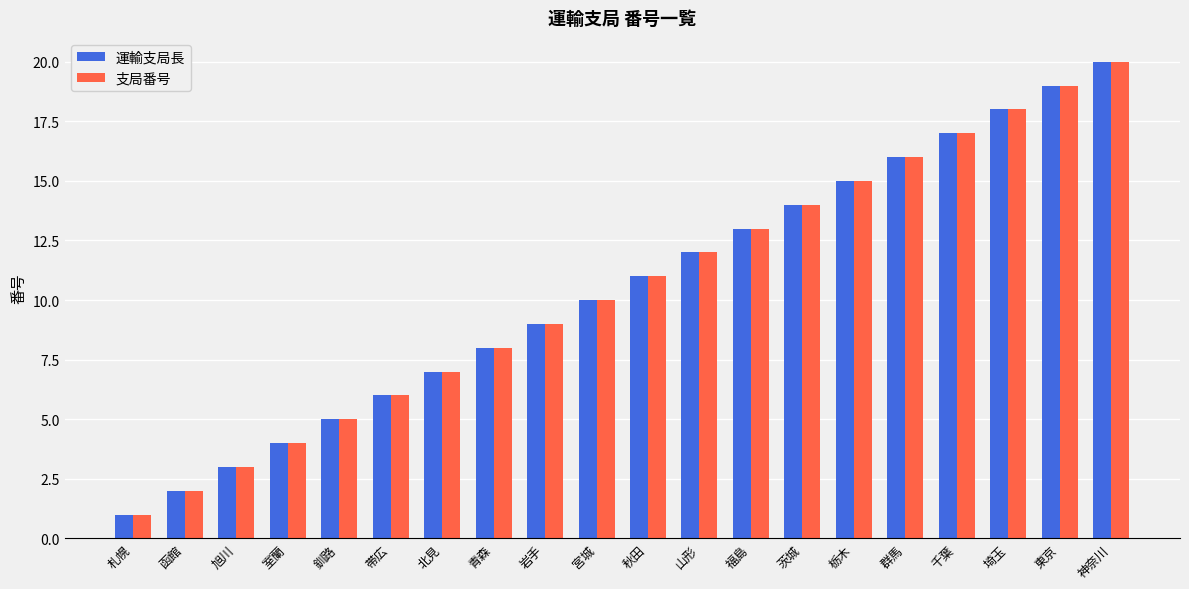

At which category does the chart reach its peak across all series?

神奈川